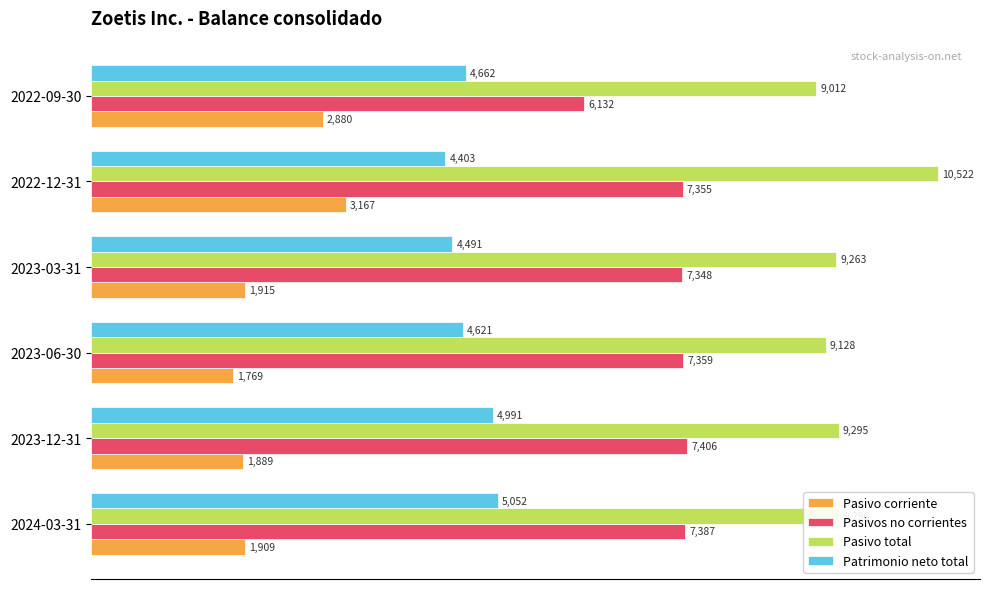

List the series in order of their peak value, highest first.

Pasivo total, Pasivos no corrientes, Patrimonio neto total, Pasivo corriente